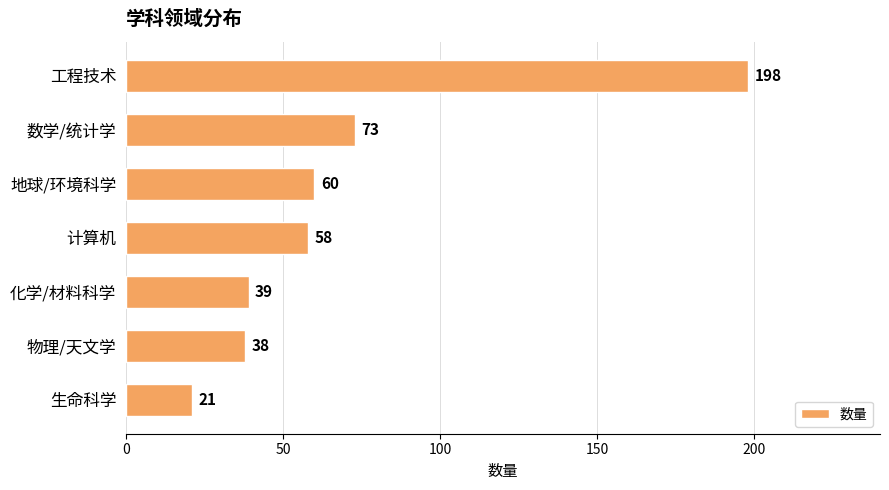

Read the value at 工程技术.

198